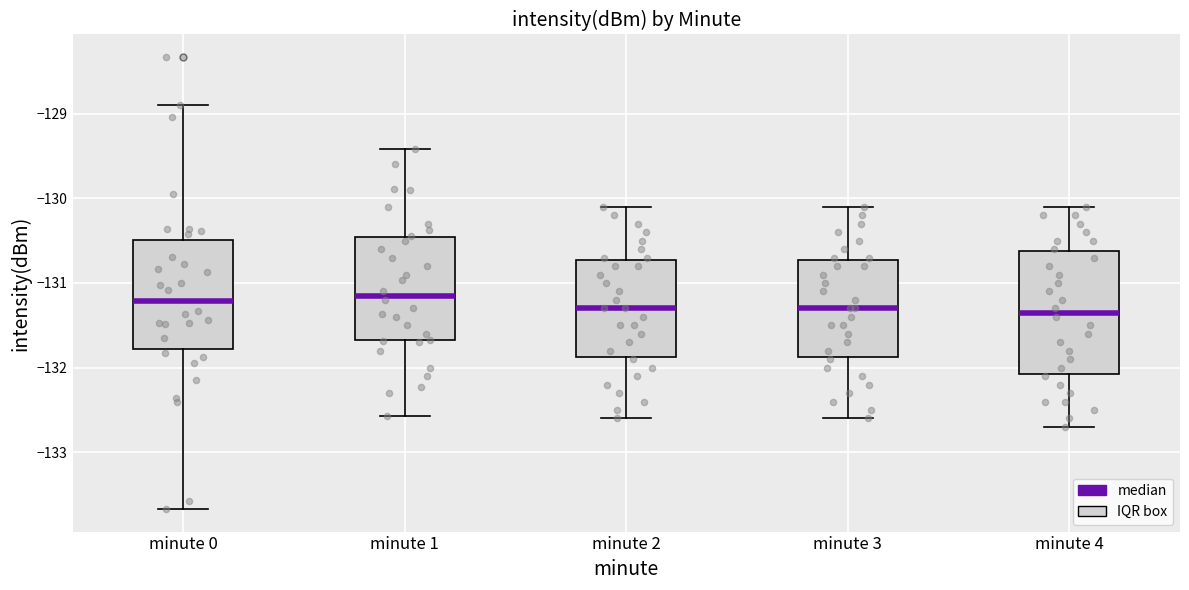

Comparing the boxes themselves (not the whiskers), which one is the tallest?

minute 4